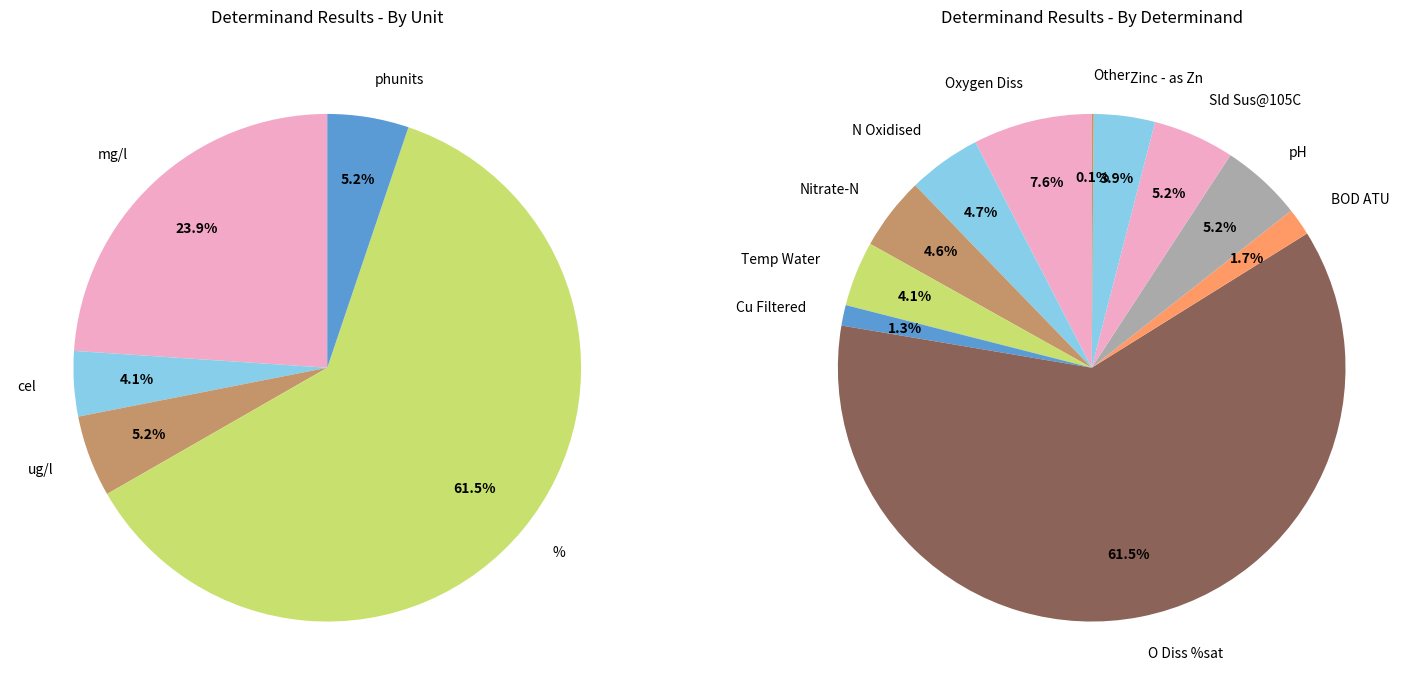

Is N Oxidised the majority of the pie?

No